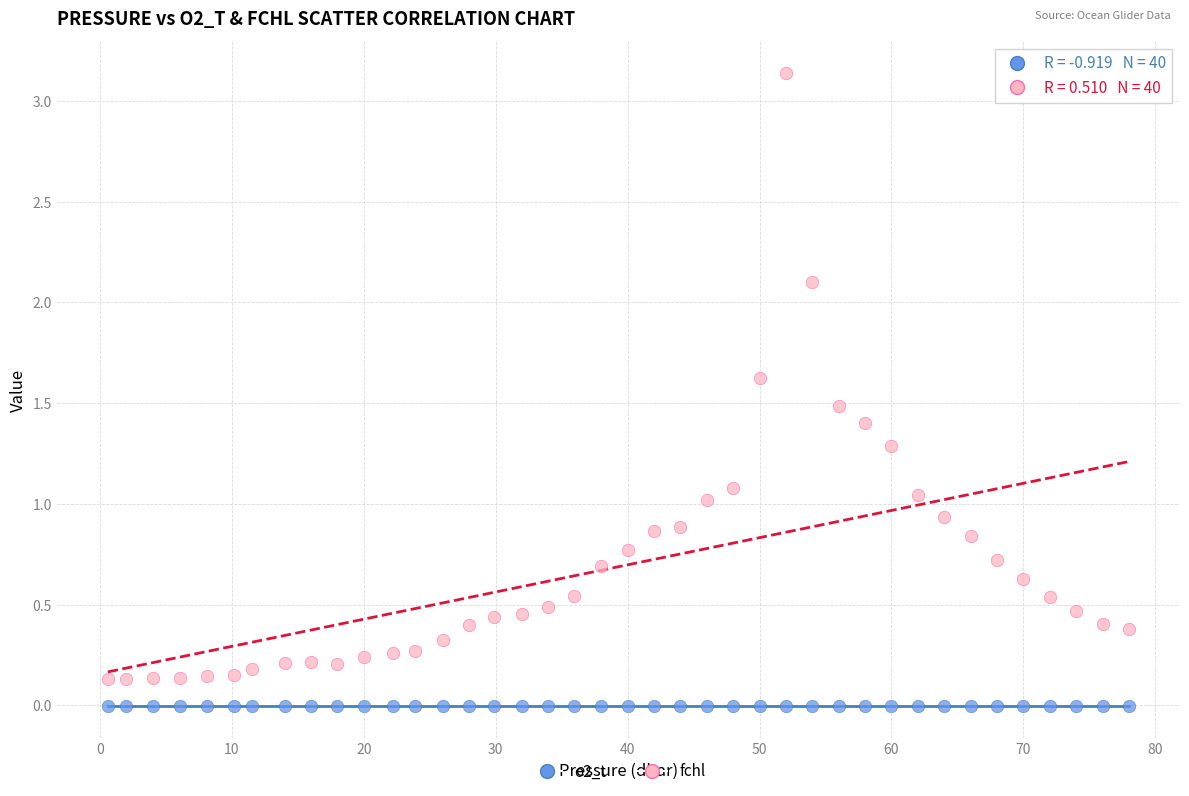

Across all data points, what is the range of X values (max minus min)?

77.4